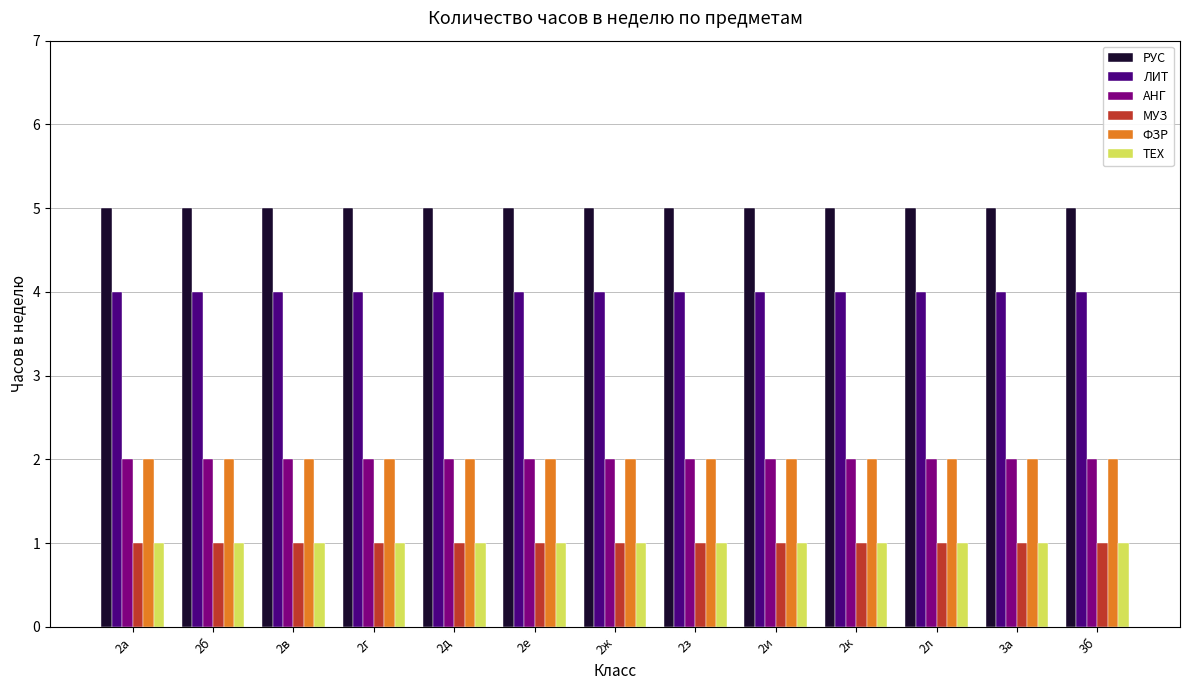

What is the maximum value shown in the chart?

5